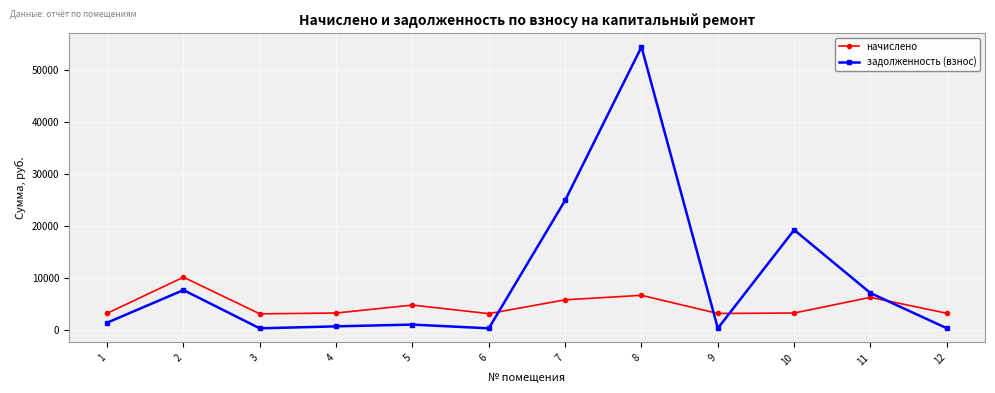

What is the sum of the начислено values at 6 and 9?

6372.0